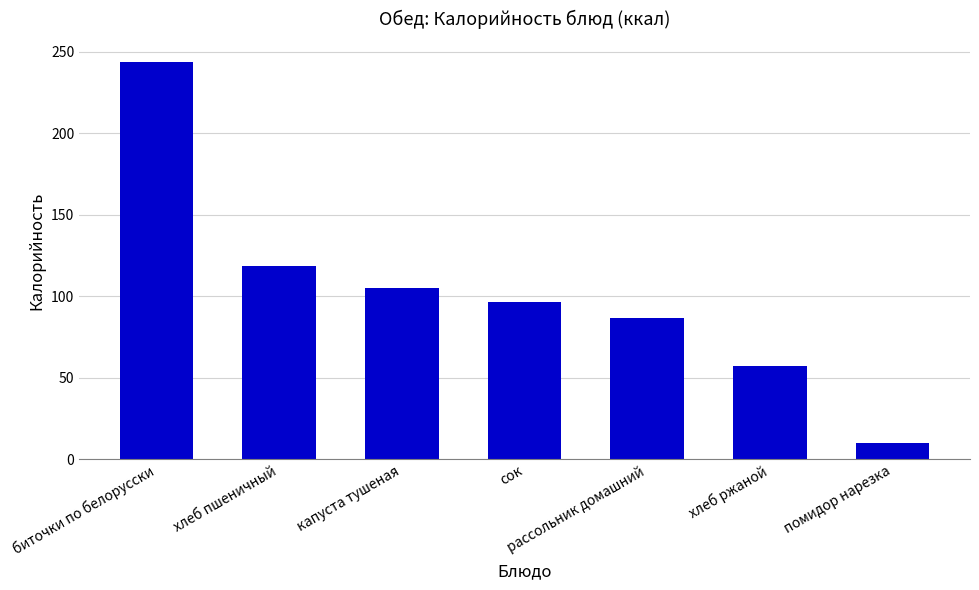

Rank the categories by value from lowest to highest.

помидор нарезка, хлеб ржаной, рассольник домашний, сок, капуста тушеная, хлеб пшеничный, биточки по белорусски